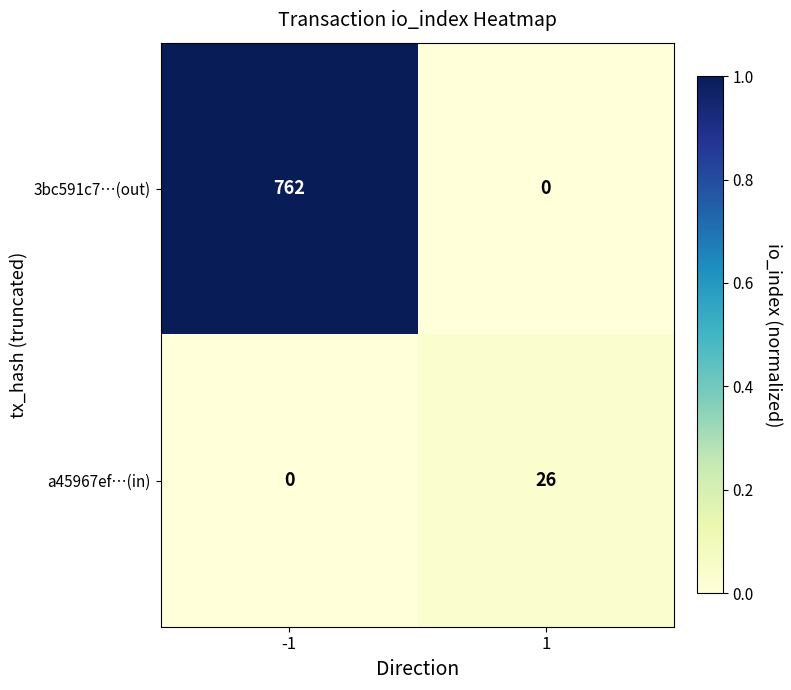

Rank the series by their average value, from highest to lowest.

3bc591c7…(out), a45967ef…(in)